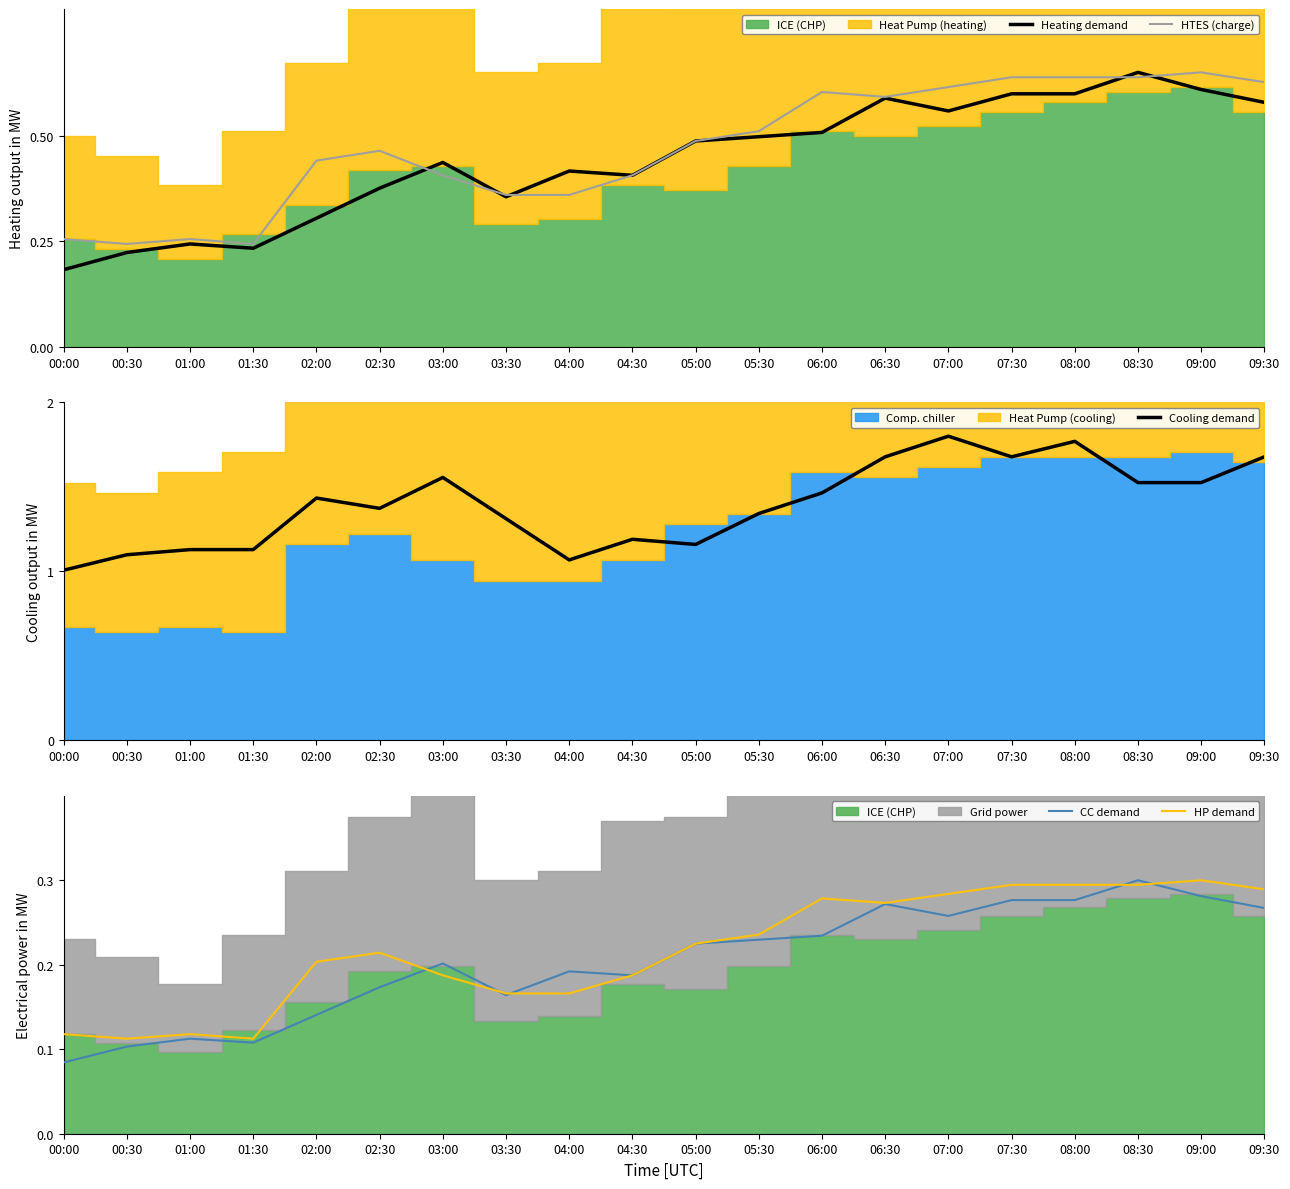

How many lines are shown in the chart?

5